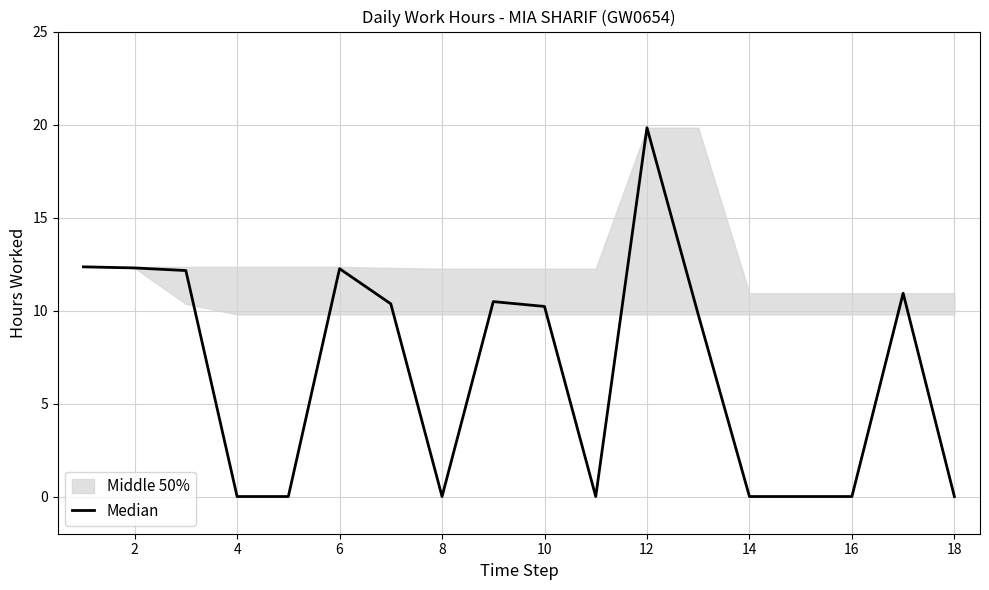

What is the ratio of the value at 16 to the value at 10?

0.9